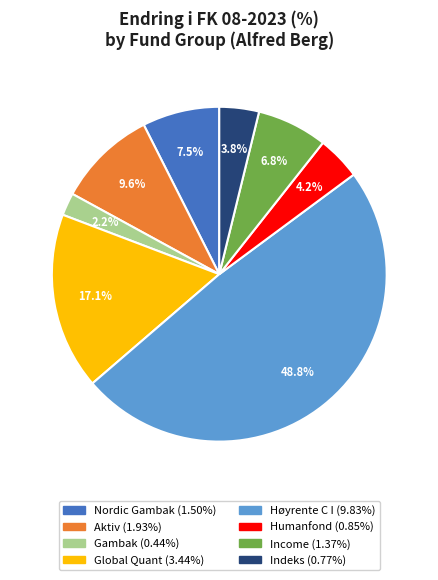

Does any single category account for the majority?

No